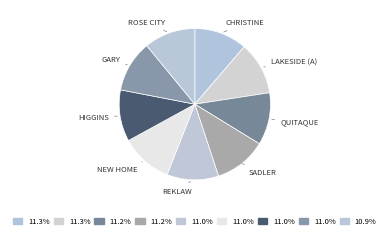

Count the number of slices in the pie.

9